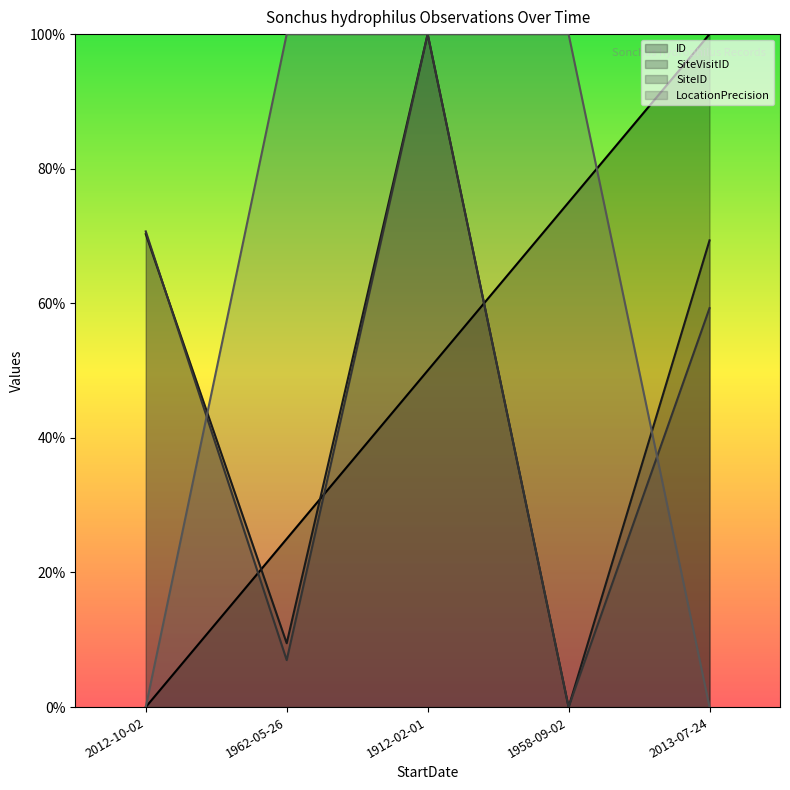

Is the value of SiteID at 1962-05-26 greater than the value of ID at 2013-07-24?

No